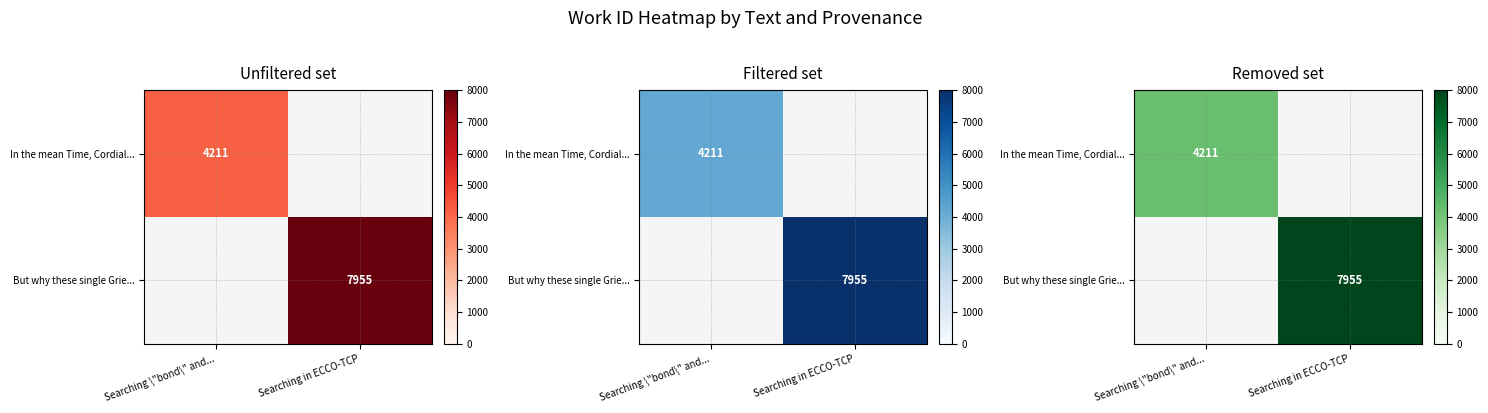

The value of But why these single Grie... at Searching in ECCO-TCP is 7955.0. True or false?

True